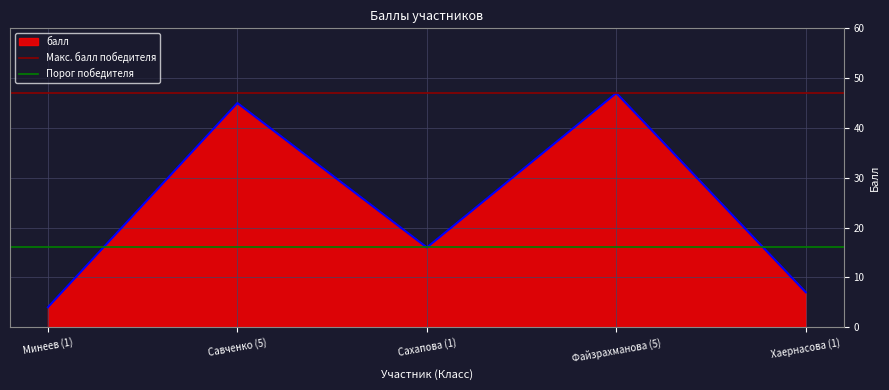

The Порог победителя series shows 4 at Савченко (5). True or false?

False